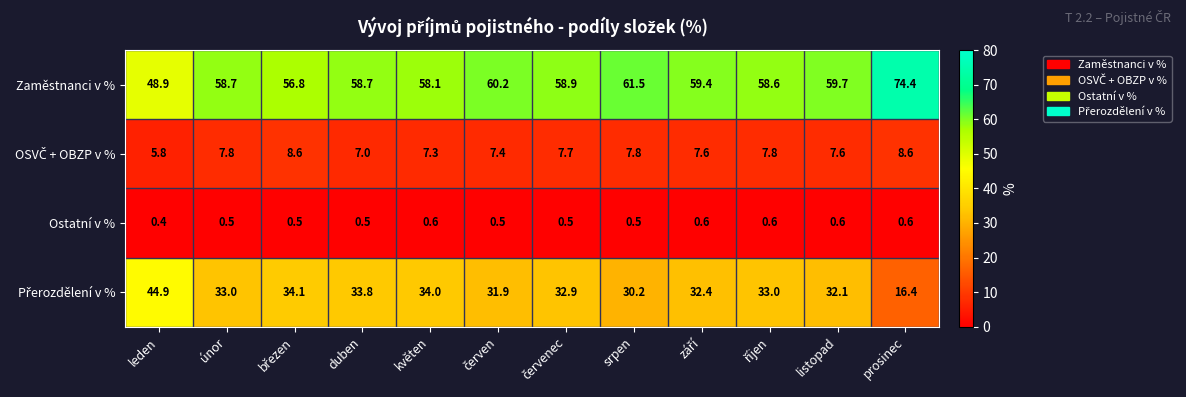

What is the minimum value for Ostatní v %?

0.4